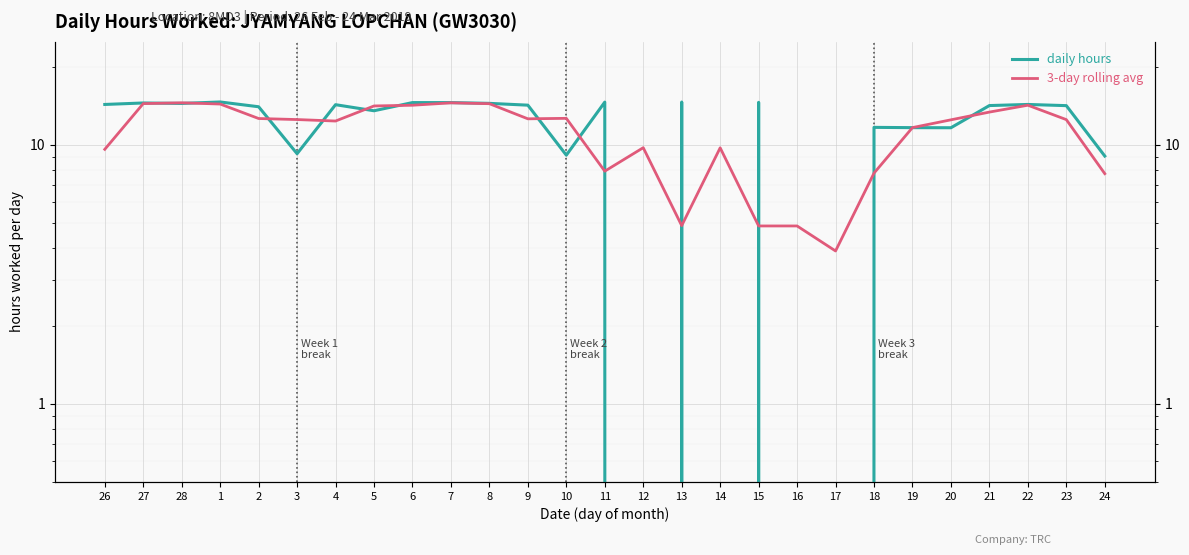

What is the sum of all daily hours values?

306.7